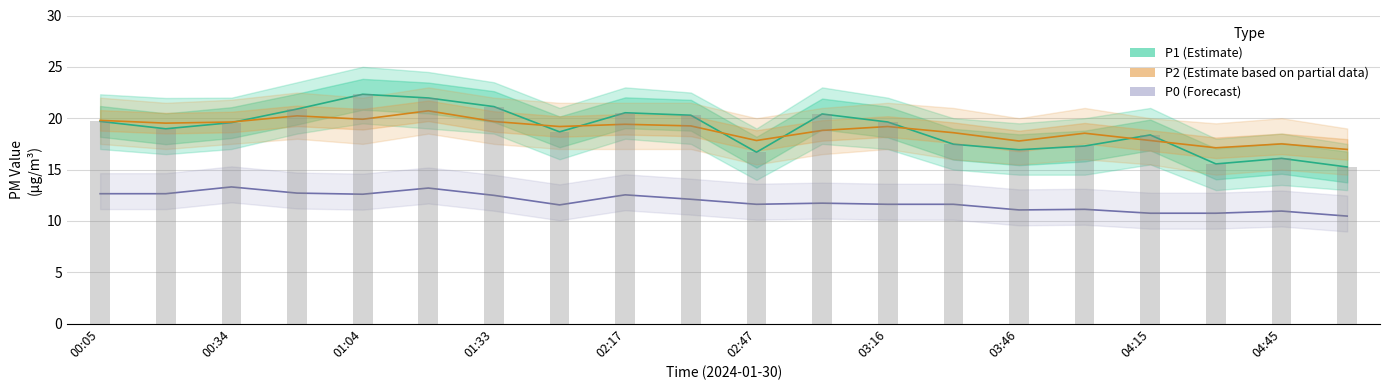

Which series has the widest spread of values?

P1 (Estimate)